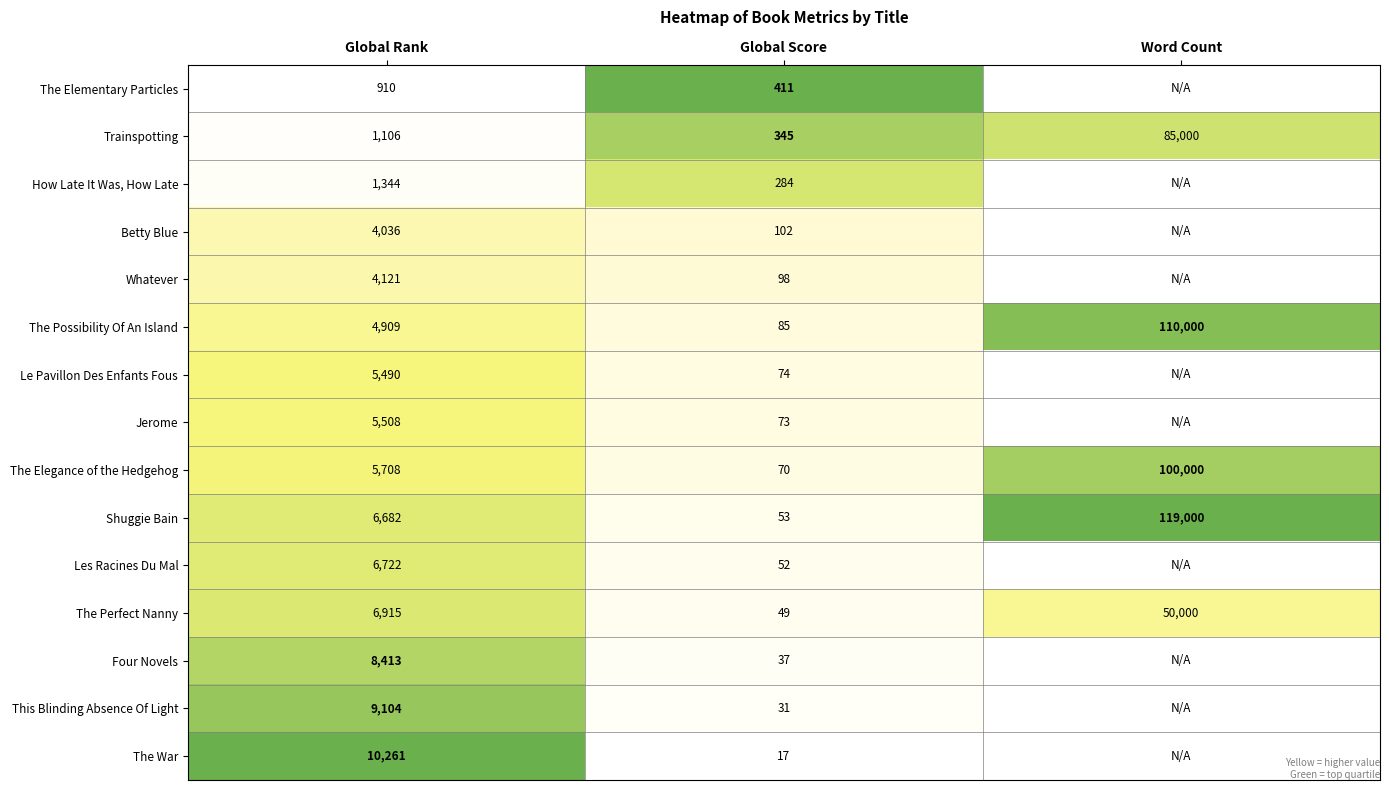

Is the value of Shuggie Bain at Global Score greater than the value of How Late It Was, How Late at Global Rank?

No